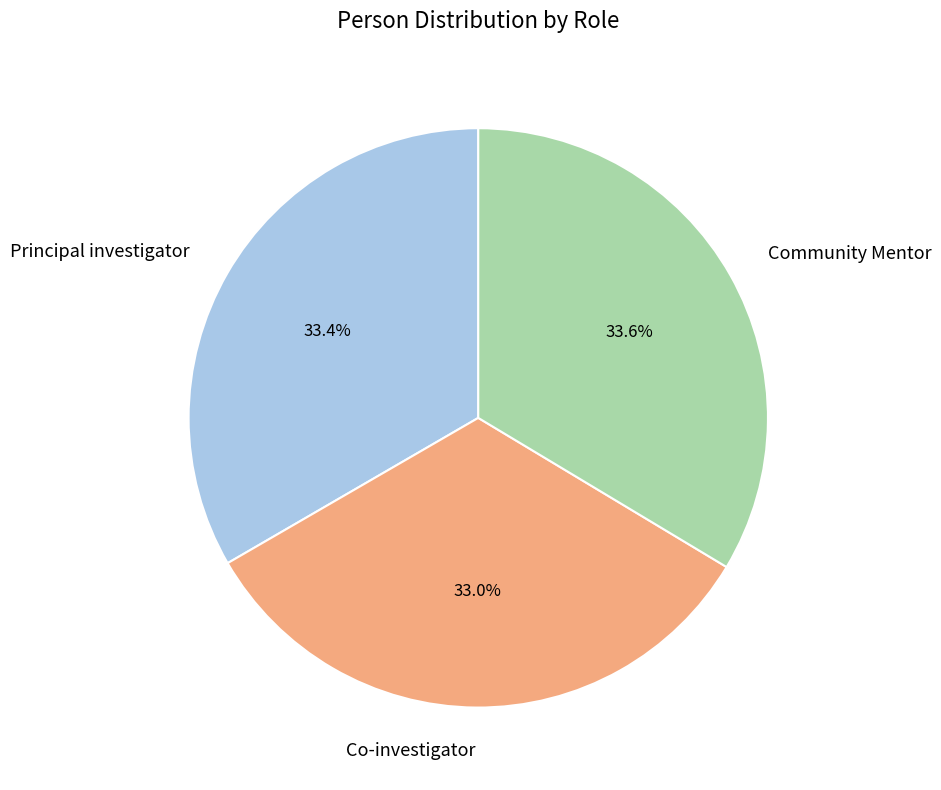

Combined, what portion of the pie is Community Mentor and Co-investigator?

66.6%